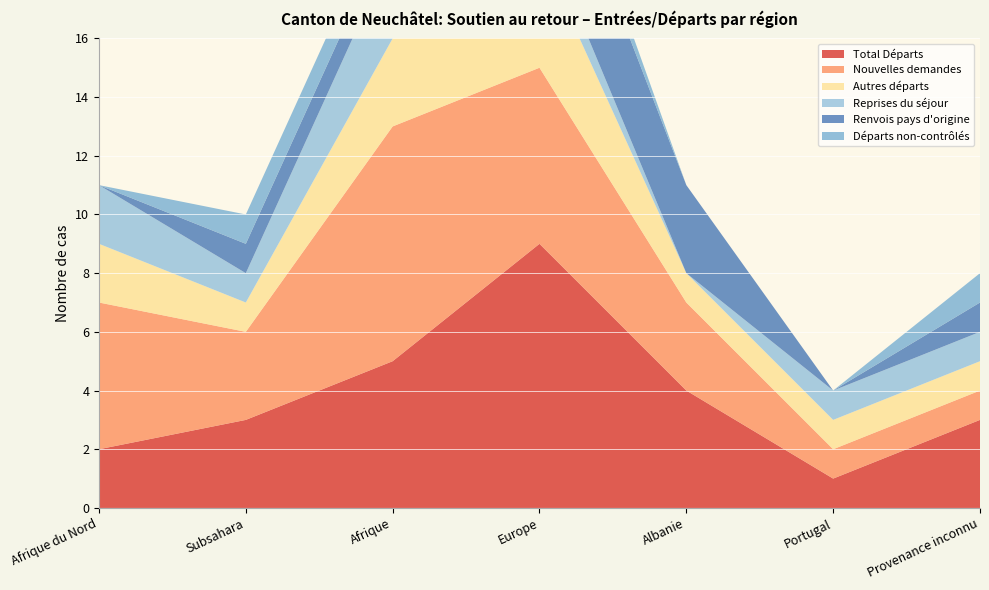

Reading right to left, list all the values displayed in this chart.

Total Départs: Provenance inconnu=3	Portugal=1	Albanie=4	Europe=9	Afrique=5	Subsahara=3	Afrique du Nord=2
Nouvelles demandes: Provenance inconnu=1	Portugal=1	Albanie=3	Europe=6	Afrique=8	Subsahara=3	Afrique du Nord=5
Autres départs: Provenance inconnu=1	Portugal=1	Albanie=1	Europe=4	Afrique=3	Subsahara=1	Afrique du Nord=2
Reprises du séjour: Provenance inconnu=1	Portugal=1	Albanie=0	Europe=1	Afrique=3	Subsahara=1	Afrique du Nord=2
Renvois pays d'origine: Provenance inconnu=1	Portugal=0	Albanie=3	Europe=4	Afrique=1	Subsahara=1	Afrique du Nord=0
Départs non-contrôlés: Provenance inconnu=1	Portugal=0	Albanie=0	Europe=1	Afrique=1	Subsahara=1	Afrique du Nord=0